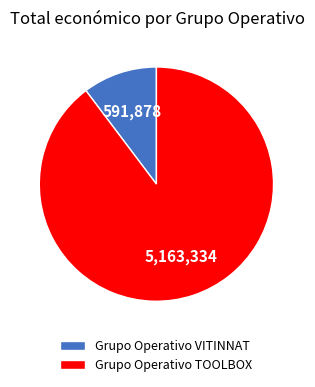

Is it true that Grupo Operativo TOOLBOX is 90% of the pie?

True